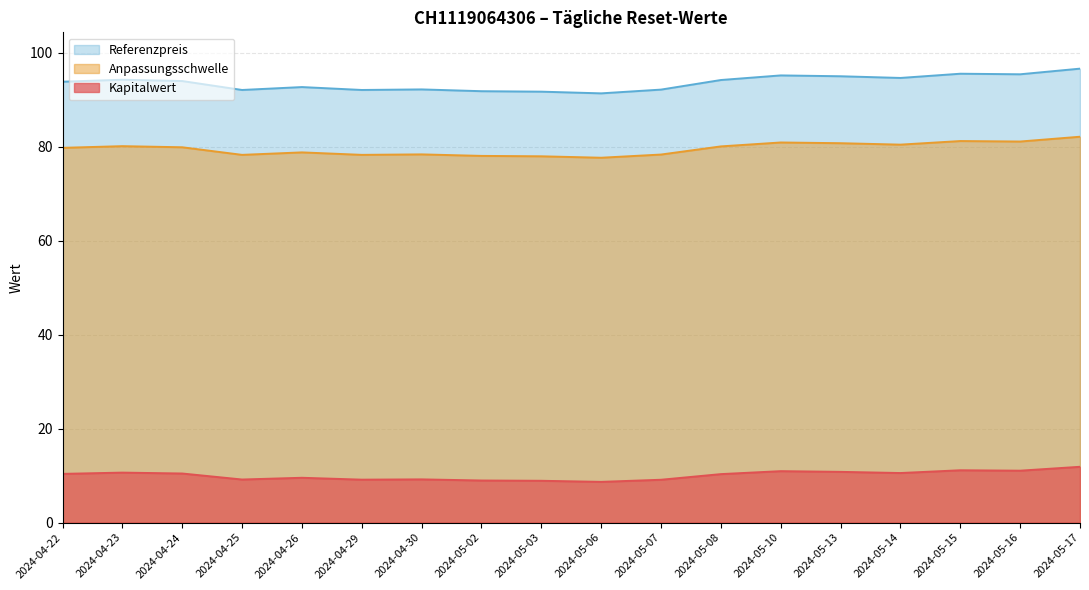

What is the difference between the maximum and second lowest values in the Kapitalwert series?

3.0